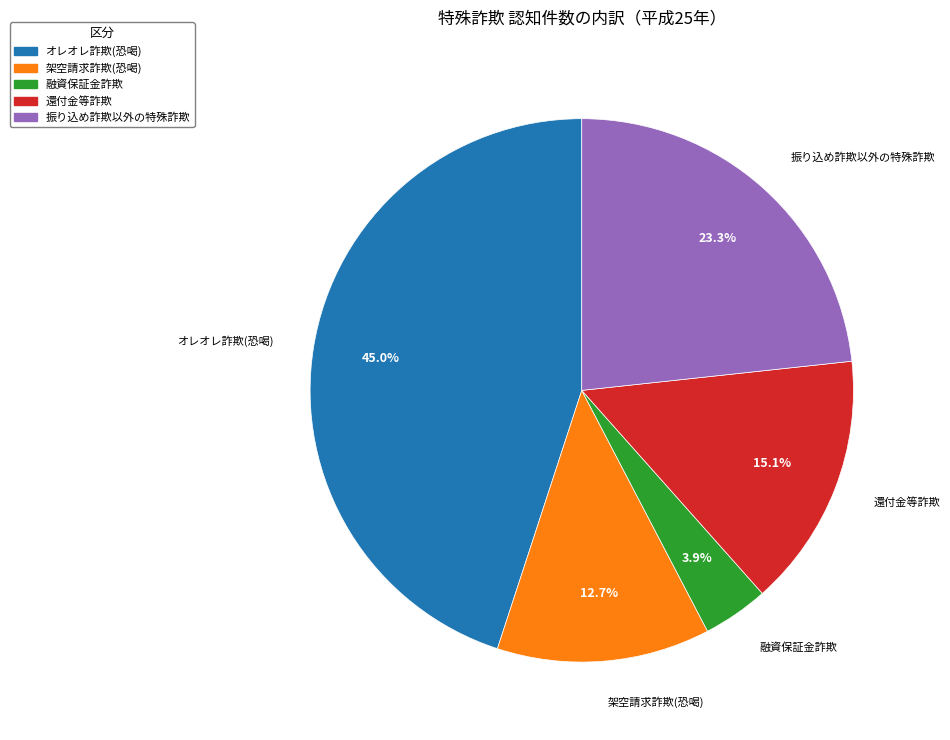

What is the ratio of the value at 還付金等詐欺 to the value at 融資保証金詐欺?

3.9